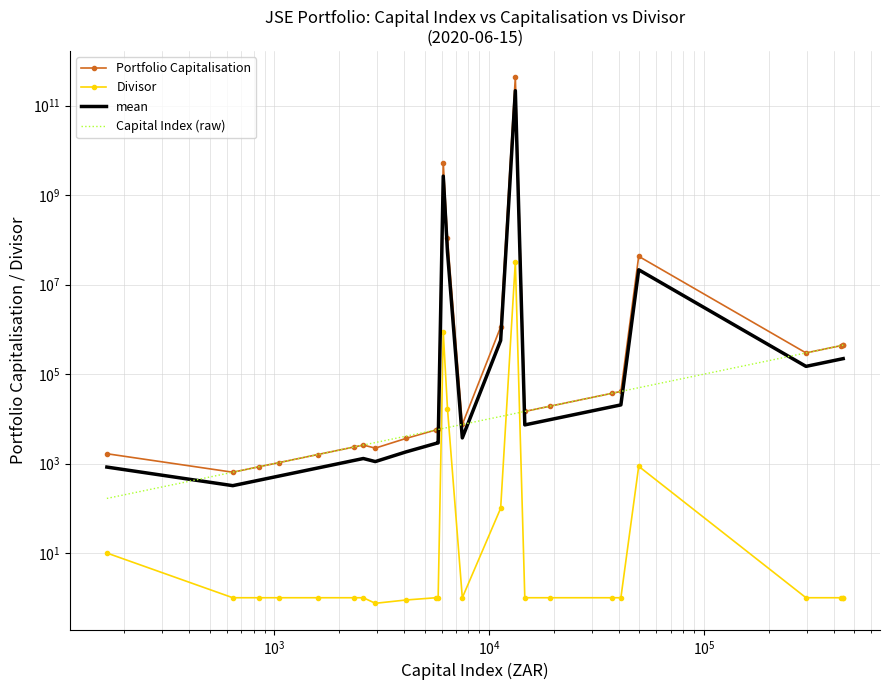

Reading right to left, extract all data points from this chart.

Portfolio Capitalisation: 443606.9	443573.0	433403.0	297776.0	43018900.0	40966.0	37173.0	19159.1	14630.3	433987106911.0	1129451.8	7489.0	108288585.0	5336018667.0	5780.5	5649.5	3635.3	2213.0	2592.3	2344.0	1591.4	1055.0	846.2	640.0	1658.8
Divisor: 1.0	1.0	1.0	1.0	867.6	1.0	1.0	1.0	1.0	32829953.6	100.0	1.0	16951.5	873961.8	1.0	1.0	0.9	0.8	1.0	1.0	1.0	1.0	1.0	1.0	10.0
mean: 221803.9	221787.0	216702.0	148888.5	21509883.8	20483.5	18587.0	9580.1	7315.6	217009968432.3	564775.9	3745.0	54152768.2	2668446314.4	2890.8	2825.2	1818.1	1106.9	1296.6	1172.5	796.2	528.0	423.6	320.5	834.4
Capital Index (raw): 443606.9	443573.0	433403.0	297776.0	49582.0	40966.0	37173.0	19159.1	14630.3	13219.2	11294.5	7489.0	6388.2	6105.6	5780.5	5649.5	4087.7	2947.4	2592.3	2344.0	1591.4	1055.0	846.2	640.0	166.0